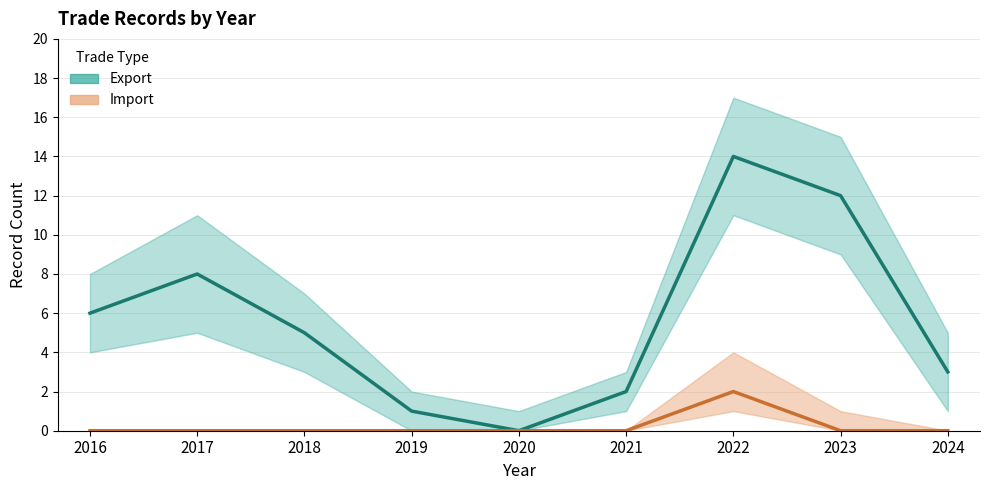

How many Import values are between 0 and 1?

8